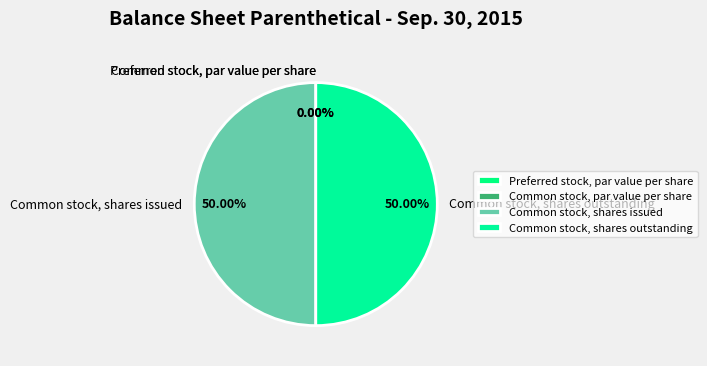

Which slice is the smallest?

Common stock, par value per share